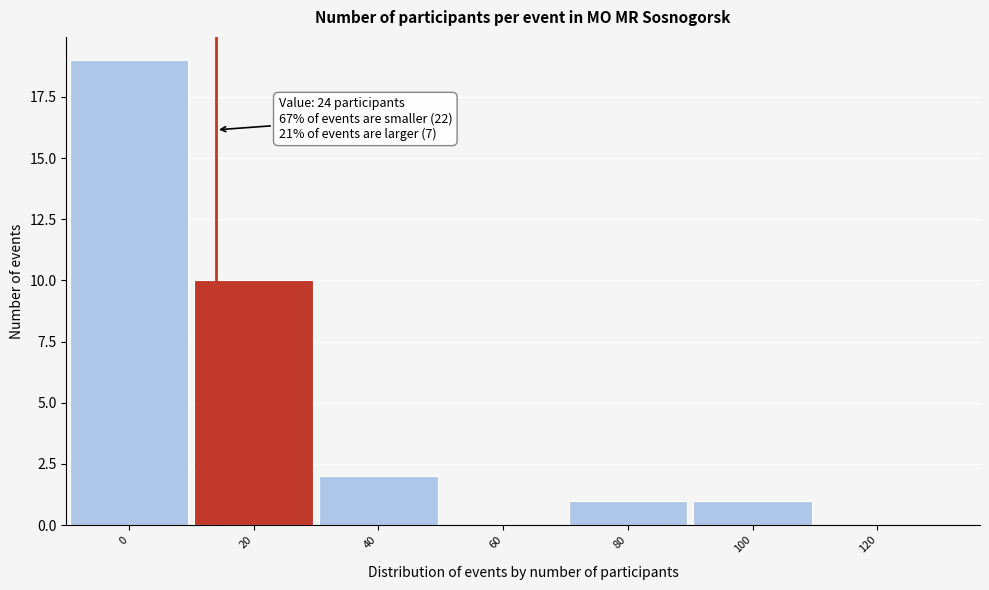

Reading left to right, what are all the values shown in this chart?

0=19	20=10	40=2	60=0	80=1	100=1	120=0